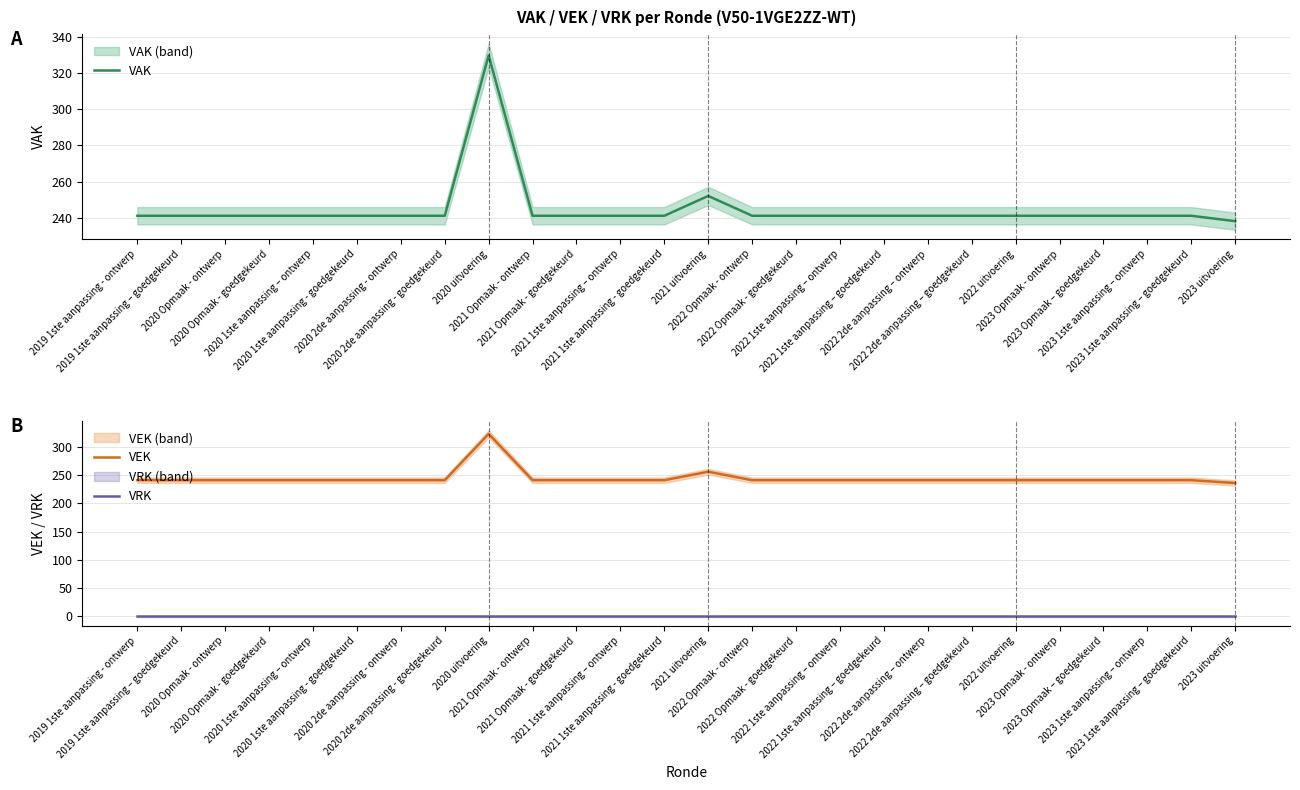

What is the value of the VAK point at the 18th from the left?

241